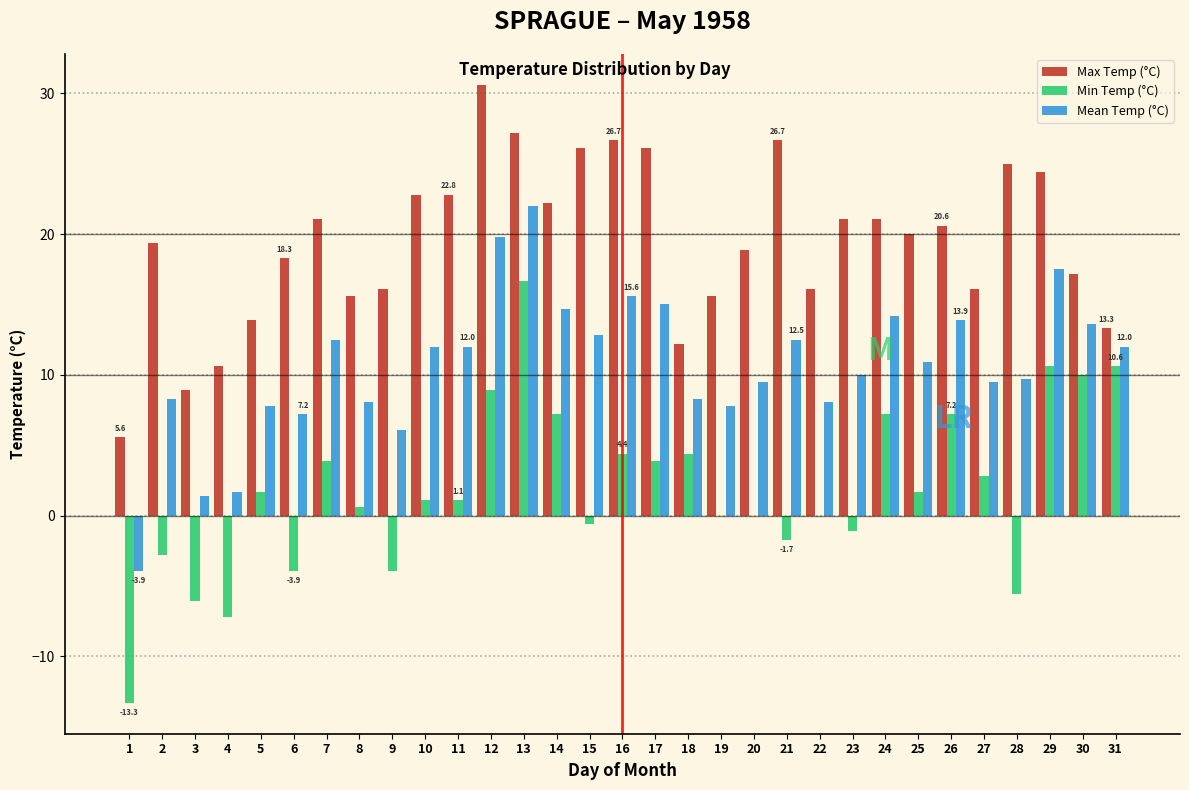

Which category has the highest value across all series?

12